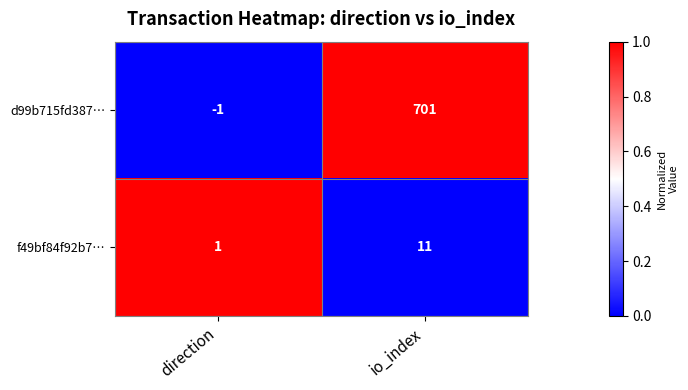

What is the total value across all series at io_index?

712